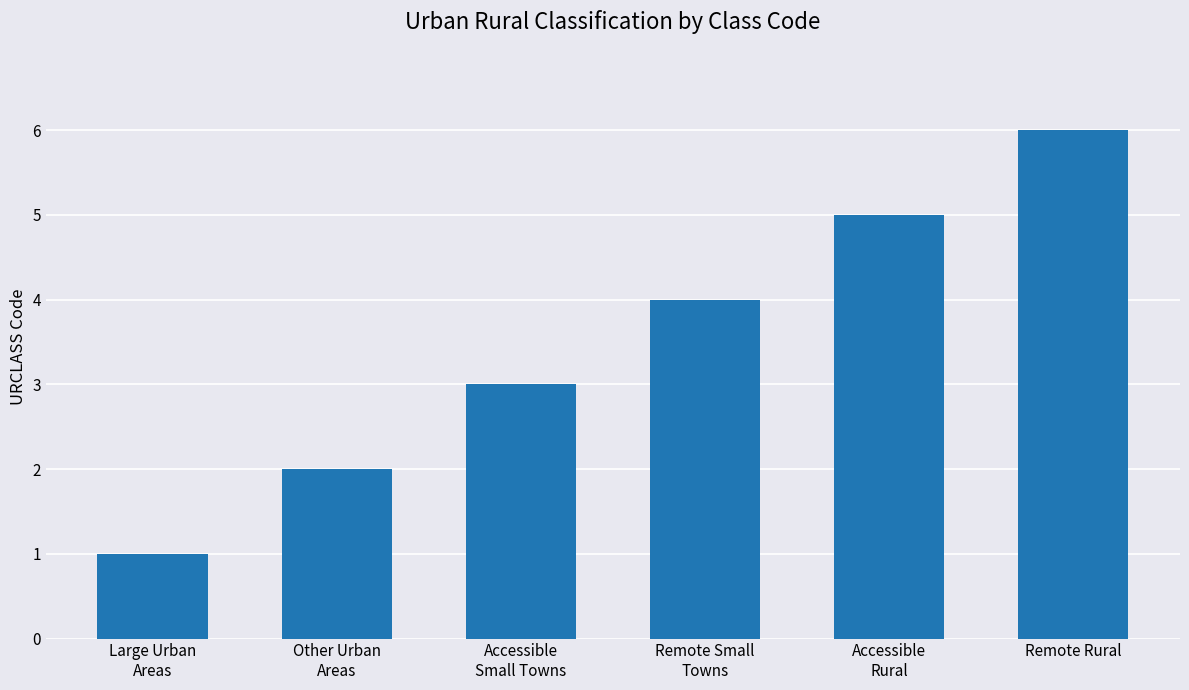

Rank the categories by value from highest to lowest.

Remote Rural, Accessible
Rural, Remote Small
Towns, Accessible
Small Towns, Other Urban
Areas, Large Urban
Areas